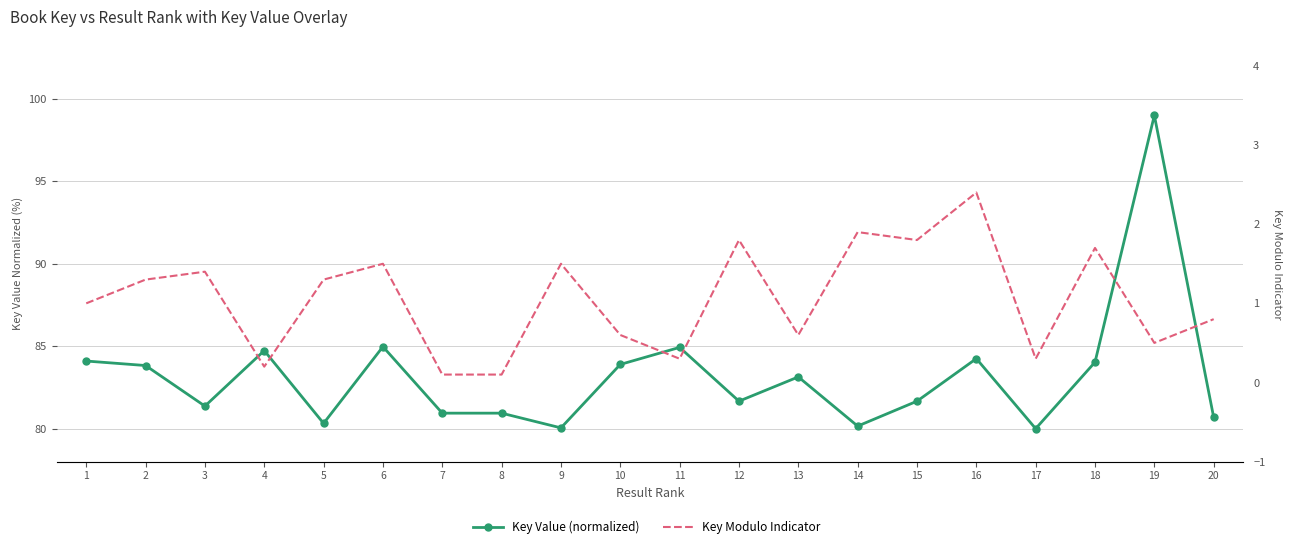

How many interior local valleys does the Key Modulo Indicator series have?

6